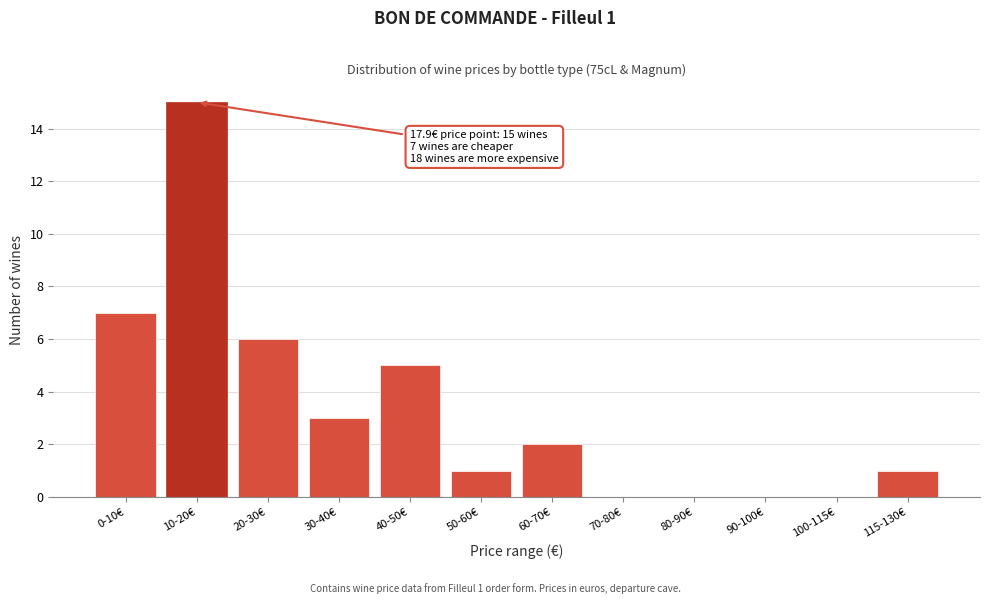

Reading left to right, list all the values displayed in this chart.

0-10€=7	10-20€=15	20-30€=6	30-40€=3	40-50€=5	50-60€=1	60-70€=2	70-80€=0	80-90€=0	90-100€=0	100-115€=0	115-130€=1